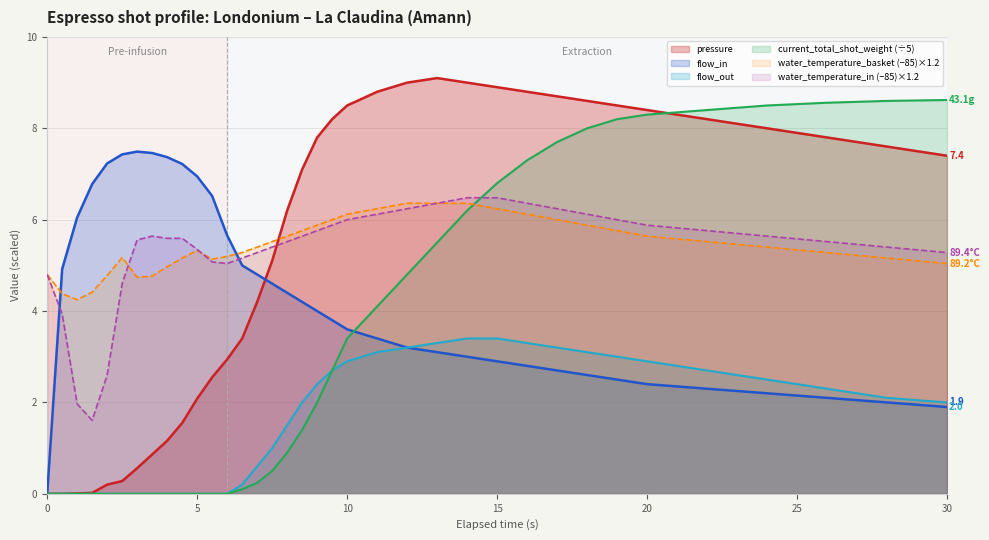

Is it true that current_total_shot_weight (÷5) equals 5.7 at 10?

False